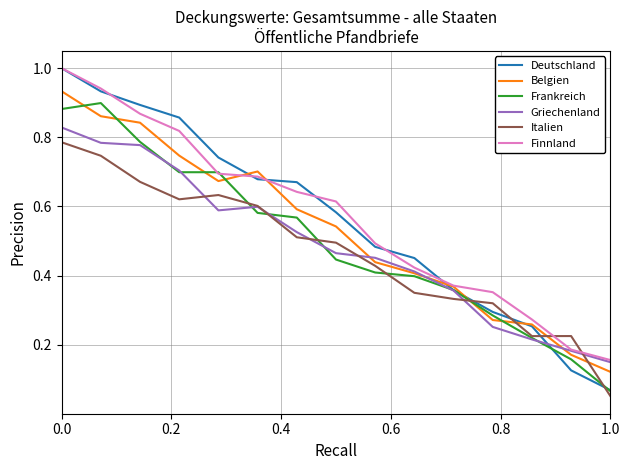

Does the chart display data point markers on the line(s)?

No